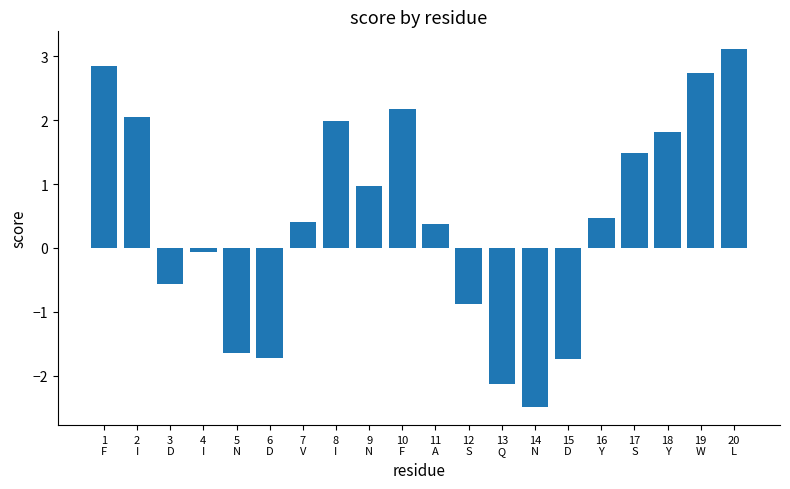

Reading left to right, transcribe all the data shown in this chart.

1
F=2.8	2
I=2.0	3
D=-0.6	4
I=-0.1	5
N=-1.6	6
D=-1.7	7
V=0.4	8
I=2.0	9
N=1.0	10
F=2.2	11
A=0.4	12
S=-0.9	13
Q=-2.1	14
N=-2.5	15
D=-1.7	16
Y=0.5	17
S=1.5	18
Y=1.8	19
W=2.7	20
L=3.1